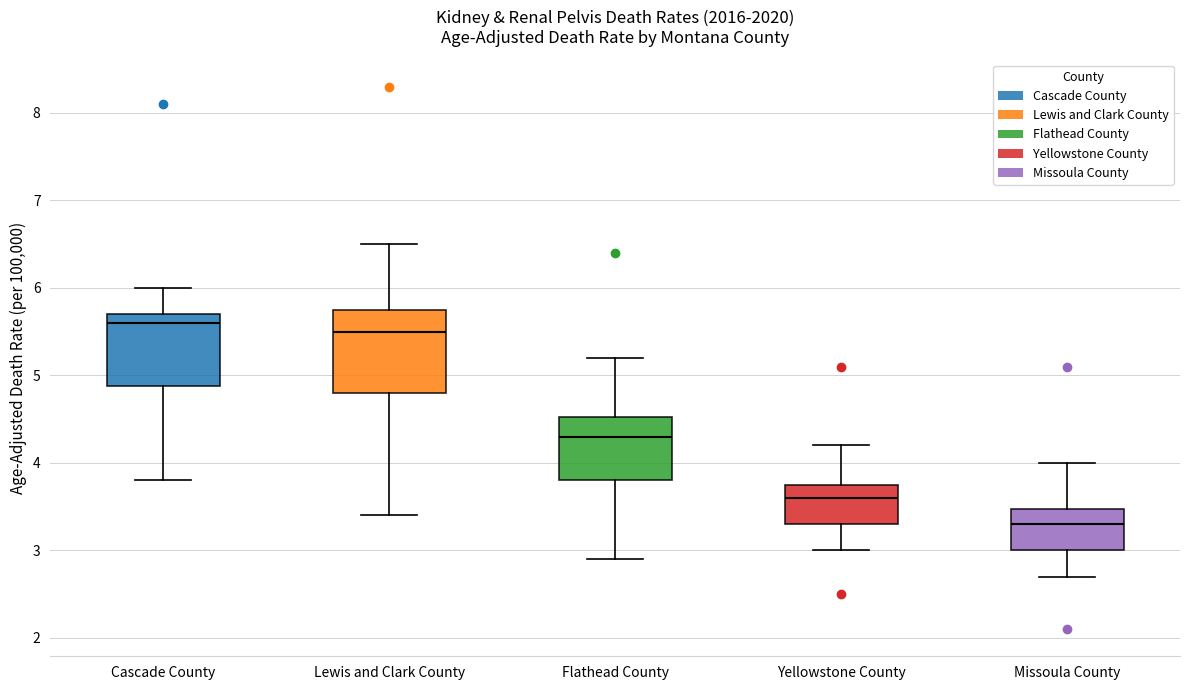

Reading left to right, read every box against the y-axis: the position of its median line, the range the box covers, and the ends of its whiskers. The values are not printed on the chart, so give them approximately, as read against the axis.

Cascade County: median 5.6, box 4.9 to 5.7, whiskers 3.8 to 6.0
Lewis and Clark County: median 5.5, box 4.8 to 5.8, whiskers 3.4 to 6.5
Flathead County: median 4.3, box 3.8 to 4.5, whiskers 2.9 to 5.2
Yellowstone County: median 3.6, box 3.3 to 3.8, whiskers 3.0 to 4.2
Missoula County: median 3.3, box 3.0 to 3.5, whiskers 2.7 to 4.0